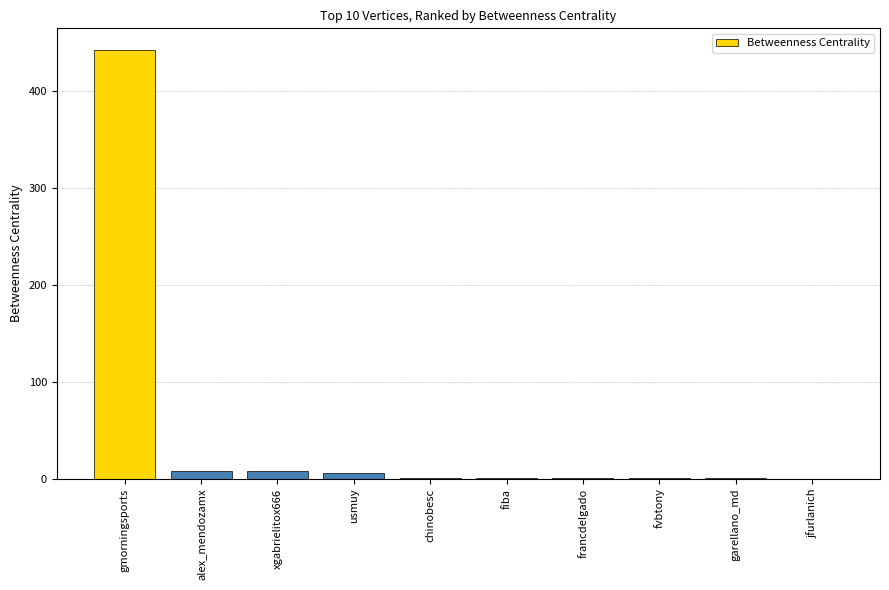

What is the greatest value displayed?

442.1